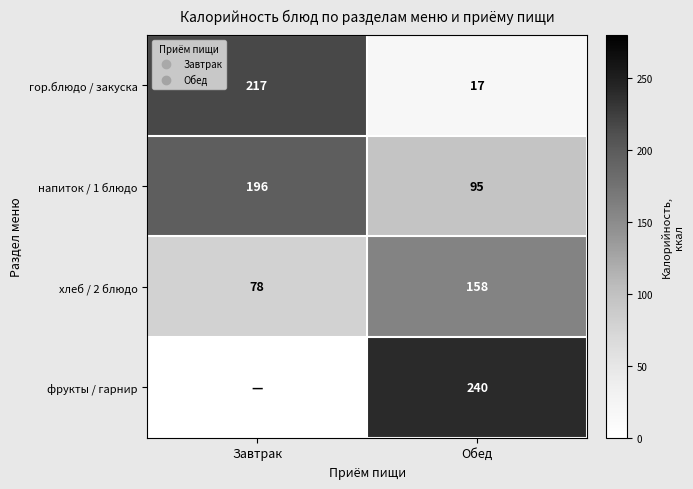

Rank the categories by гор.блюдо / закуска value from highest to lowest.

Завтрак, Обед